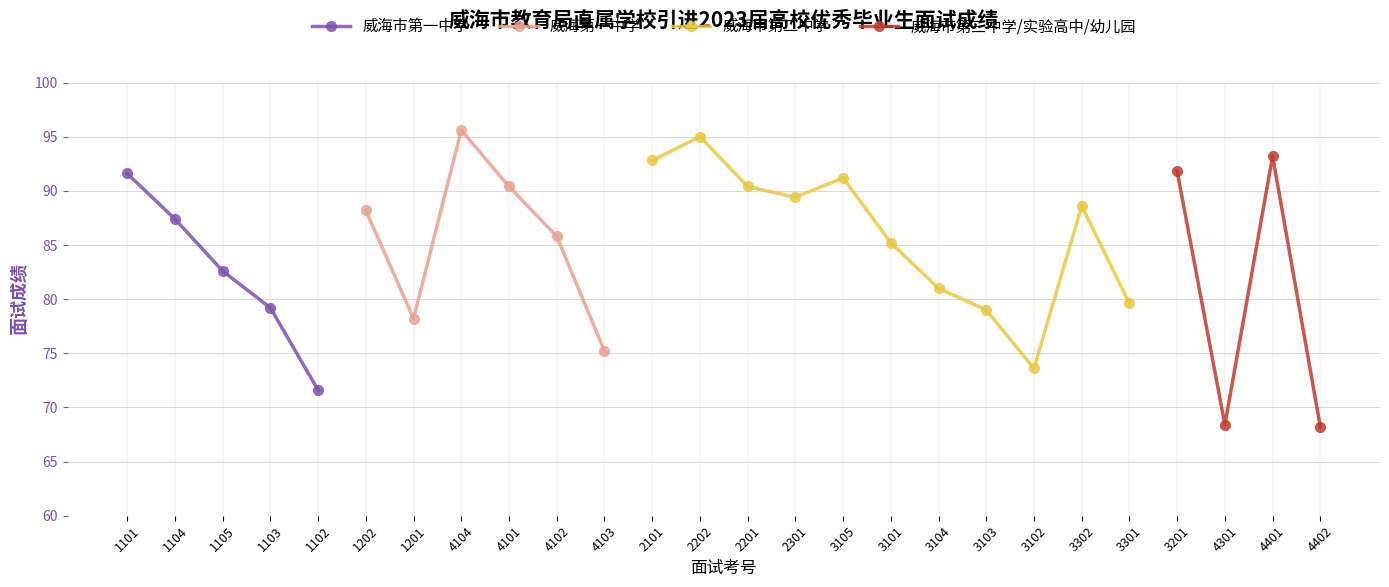

Which has a higher value, 4102 or 3301?

4102